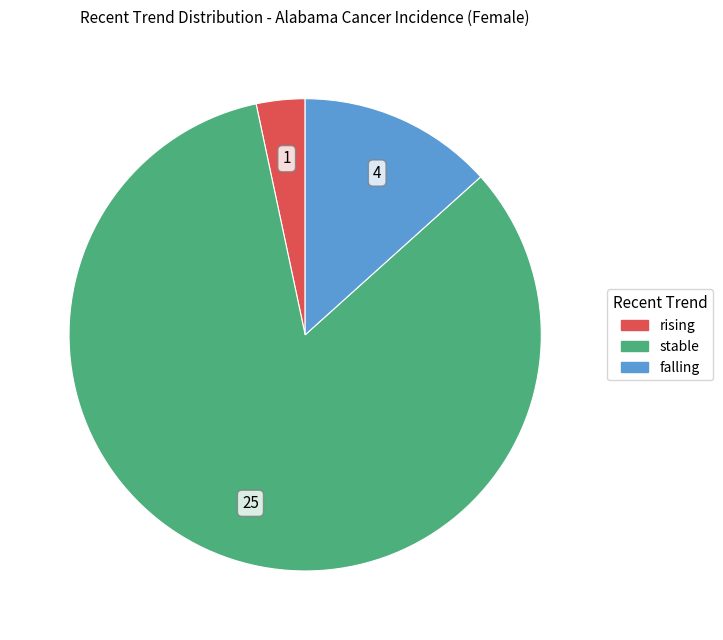

Do rising and stable together represent more than half of the pie?

Yes